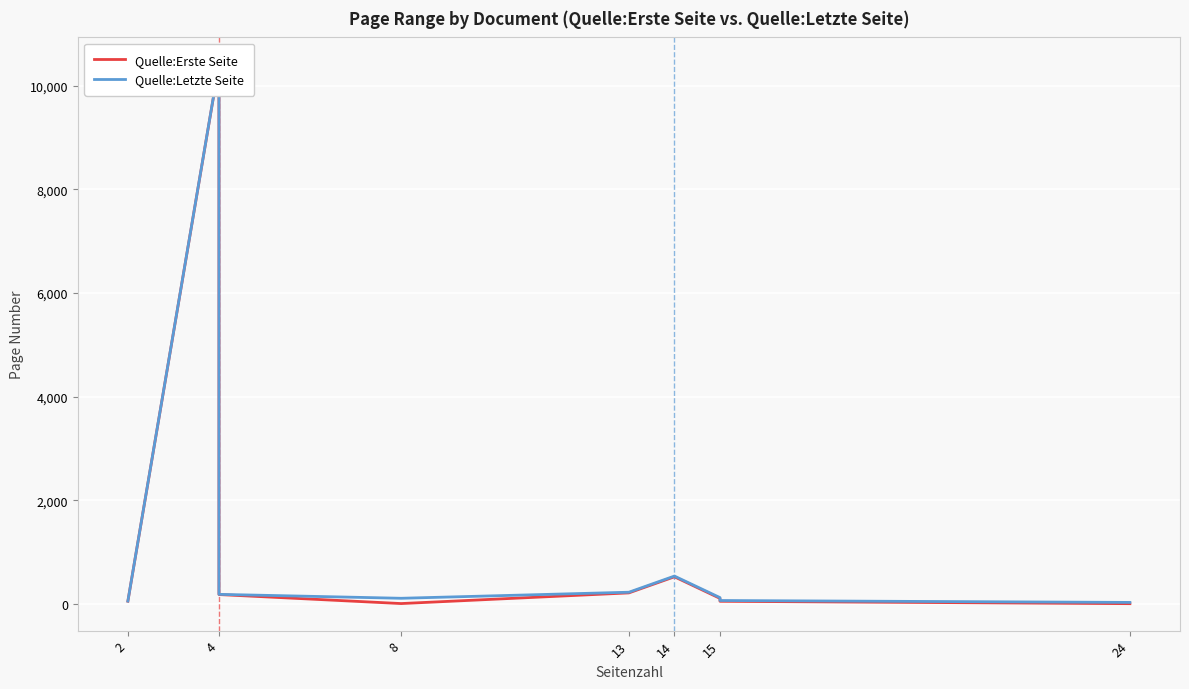

Which series has the largest total across all categories?

Quelle:Letzte Seite